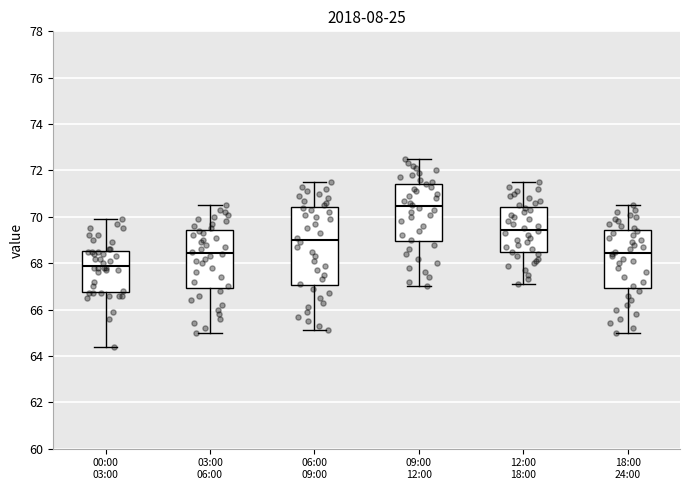

Reading left to right, transcribe this box plot: for each box, give where its median line is, the range the box spans, and where its two whiskers end, as read against the y-axis. The values are not printed on the chart, so give them approximately, as read against the axis.

00:00 03:00: median 68.0, box 66.8 to 68.6, whiskers 64.4 to 70.0
03:00 06:00: median 68.4, box 67.0 to 69.4, whiskers 65.0 to 70.6
06:00 09:00: median 69.0, box 67.0 to 70.4, whiskers 65.2 to 71.6
09:00 12:00: median 70.4, box 69.0 to 71.4, whiskers 67.0 to 72.6
12:00 18:00: median 69.4, box 68.4 to 70.4, whiskers 67.2 to 71.6
18:00 24:00: median 68.4, box 67.0 to 69.4, whiskers 65.0 to 70.6